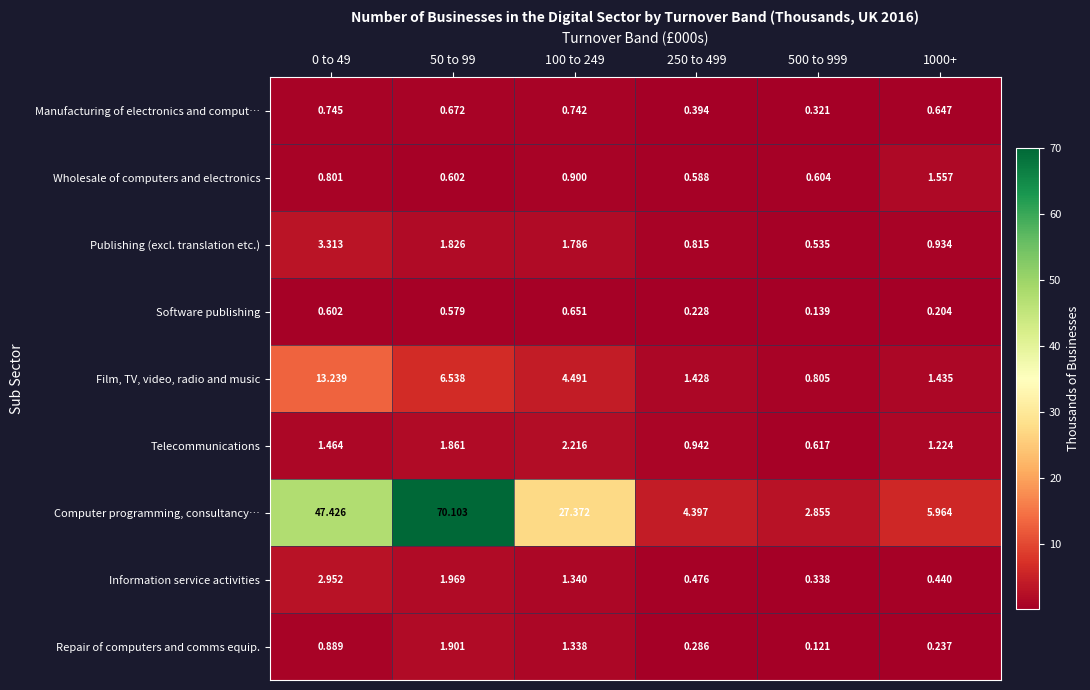

How many series are shown in this chart?

9